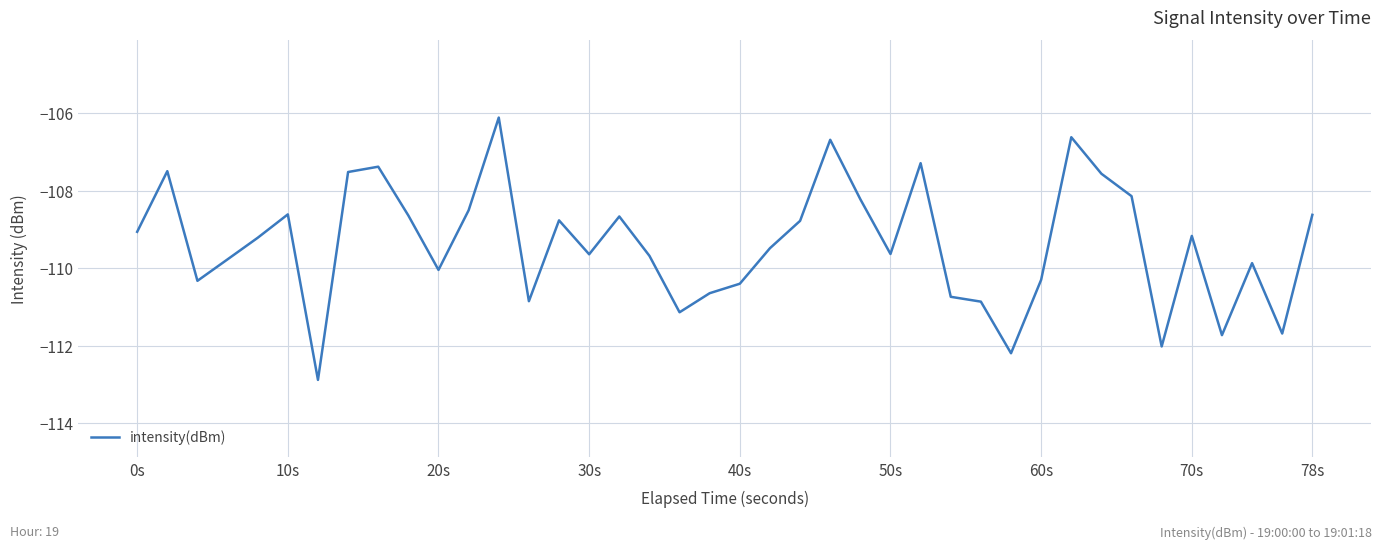

Does the chart display data point markers on the line(s)?

No